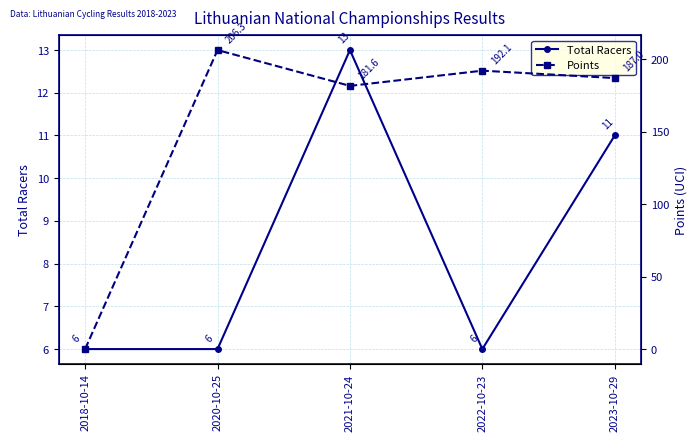

How many data points in Points are less than 187?

2